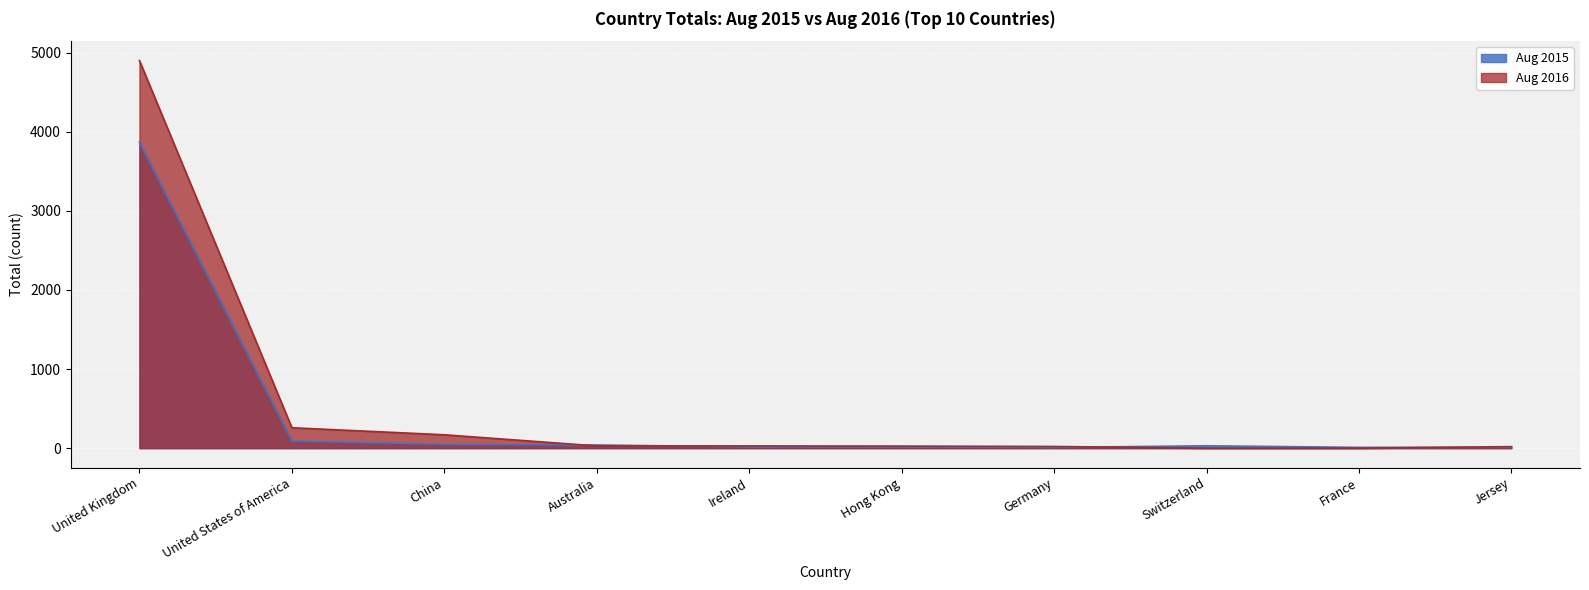

What is the sum of the Aug 2016 values at China and Jersey?

188